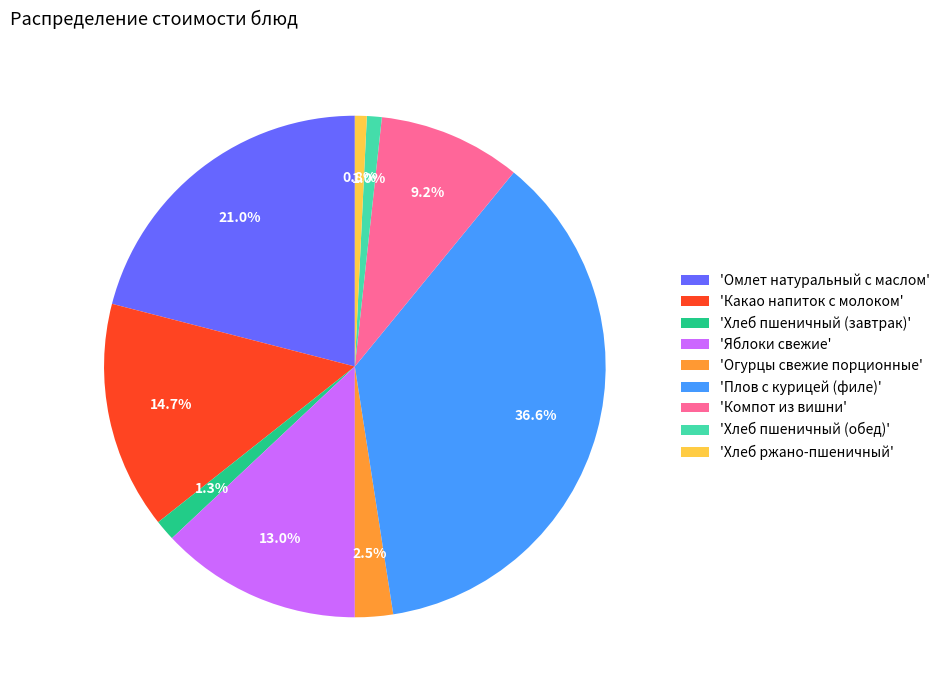

Between 'Хлеб пшеничный (обед)' and 'Омлет натуральный с маслом', which is larger?

'Омлет натуральный с маслом'